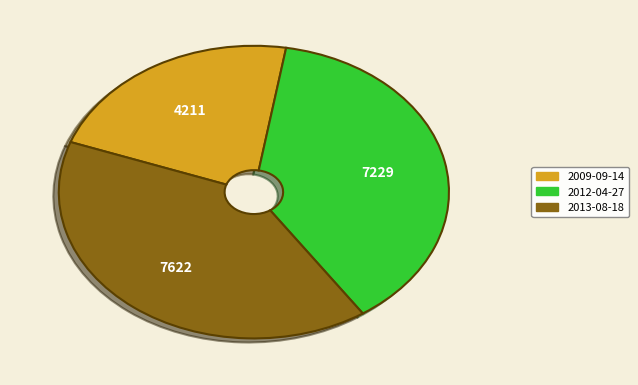

Between 2012-04-27 and 2009-09-14, which is larger?

2012-04-27